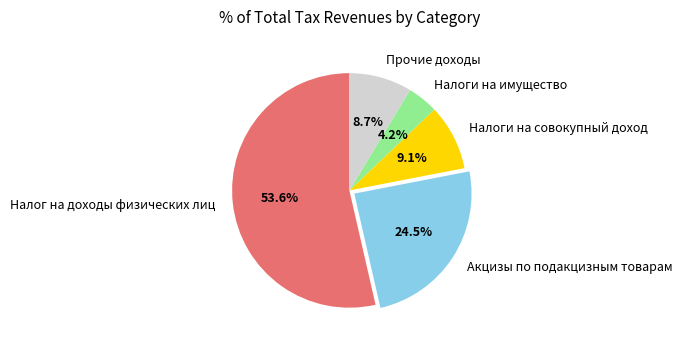

What percentage is the Налоги на совокупный доход slice, to the nearest percent?

9%